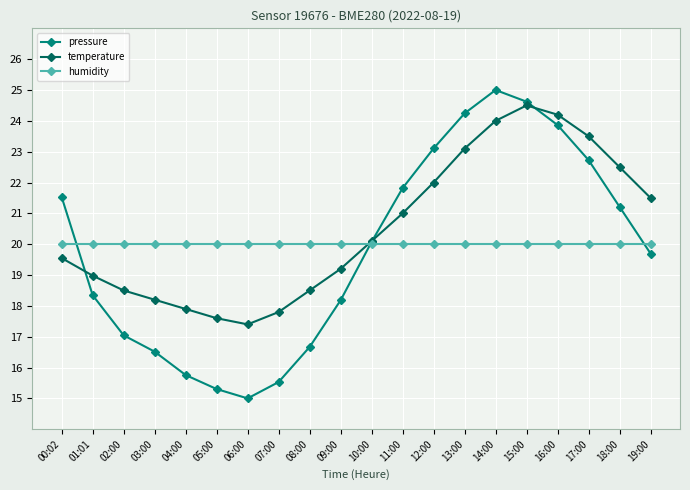

What is the value of the temperature point at the 9th from the left?

18.5